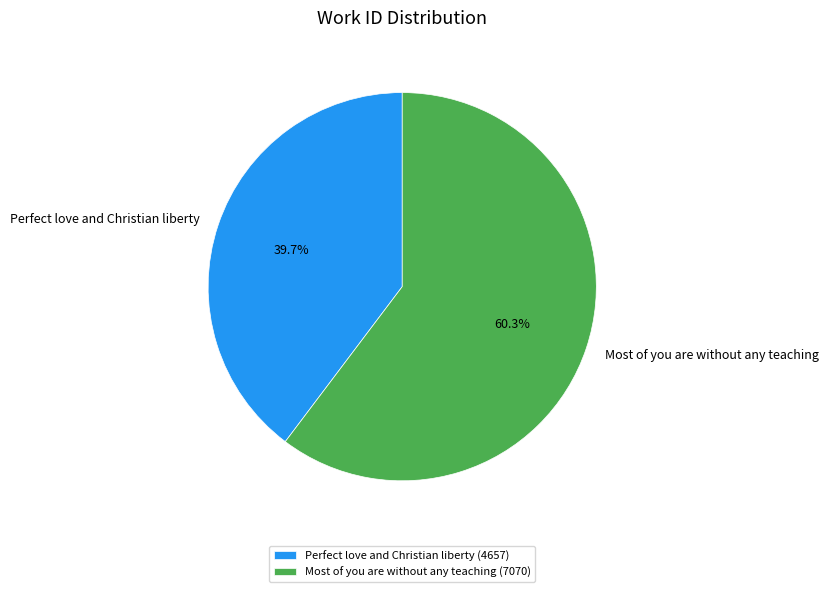

The Most of you are without any teaching slice represents 60% of the pie. True or false?

True